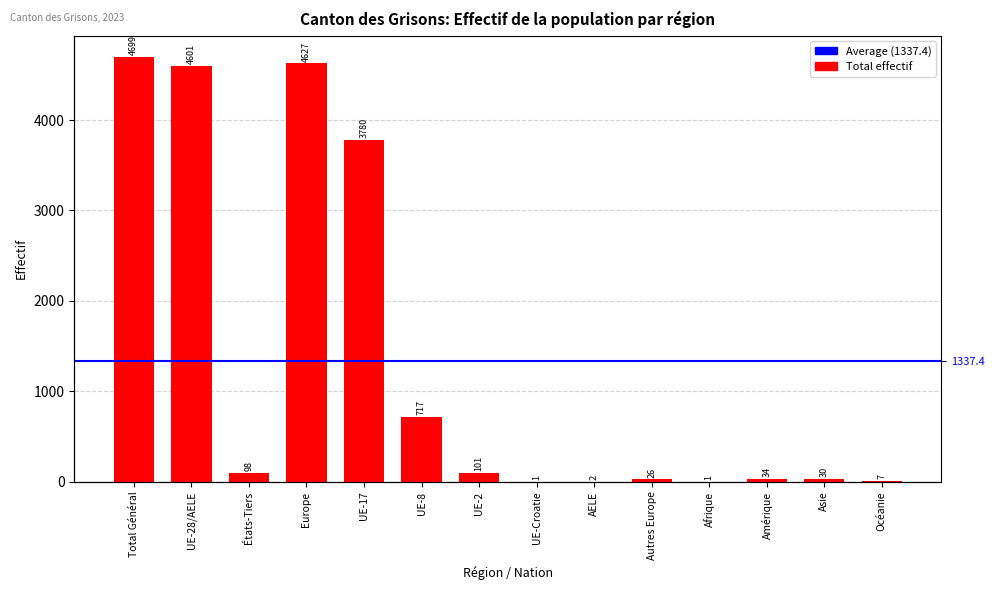

Reading left to right, extract all data points from this chart.

Total Général=4699	UE-28/AELE=4601	États-Tiers=98	Europe=4627	UE-17=3780	UE-8=717	UE-2=101	UE-Croatie=1	AELE=2	Autres Europe=26	Afrique=1	Amérique=34	Asie=30	Océanie=7